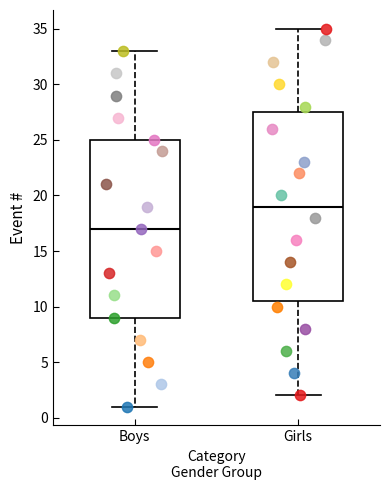

Reading left to right, read every box against the y-axis: the position of its median line, the range the box covers, and the ends of its whiskers. The values are not printed on the chart, so give them approximately, as read against the axis.

Boys: median 17.0, box 9.0 to 25.0, whiskers 1.0 to 33.0
Girls: median 19.0, box 10.5 to 27.5, whiskers 2.0 to 35.0